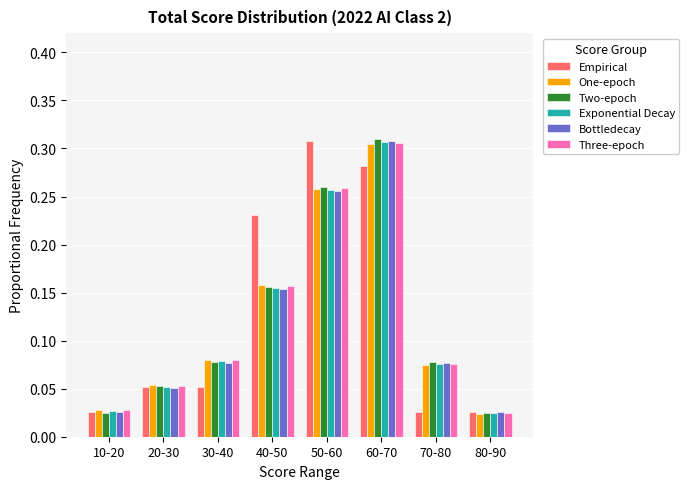

What is the sum of all Bottledecay values?

1.0